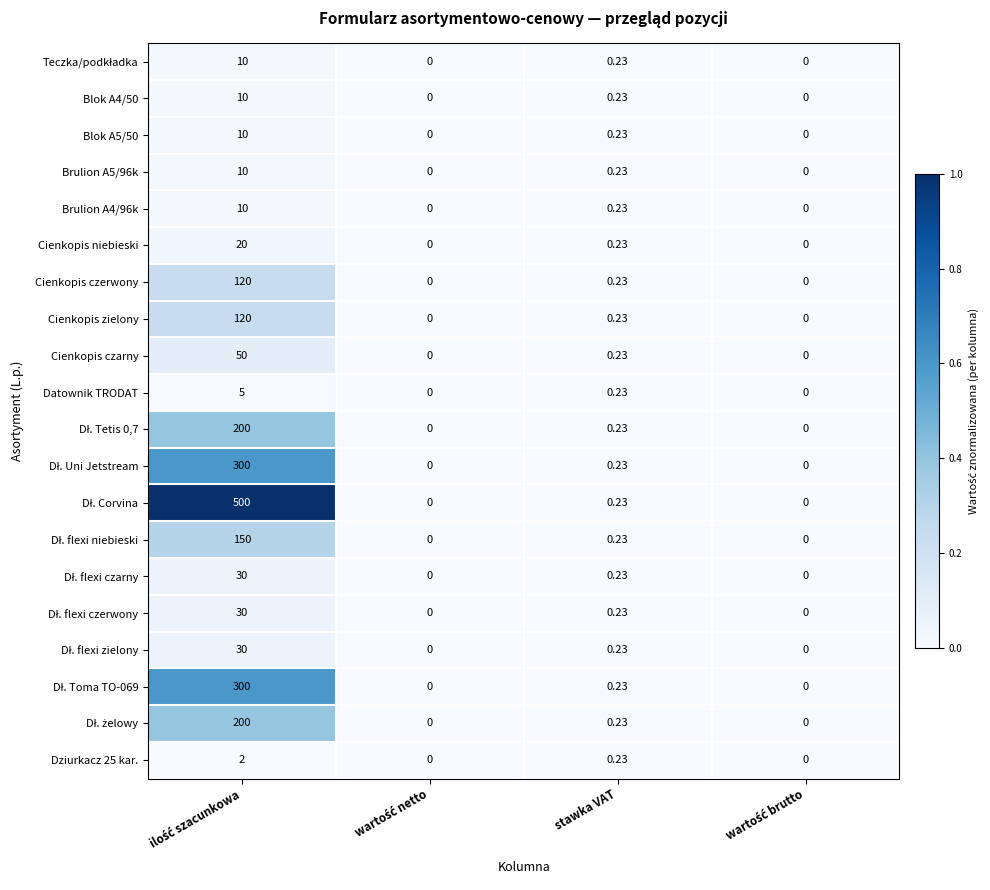

At which label is Cienkopis zielony closest to 60?

stawka VAT